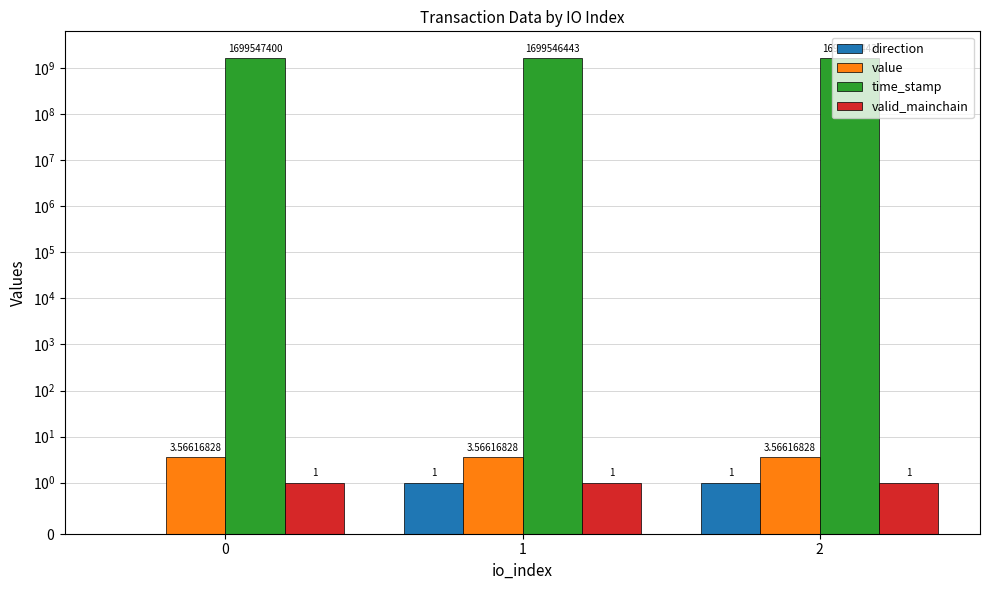

Rank the series at 2 from lowest to highest value.

direction, valid_mainchain, value, time_stamp